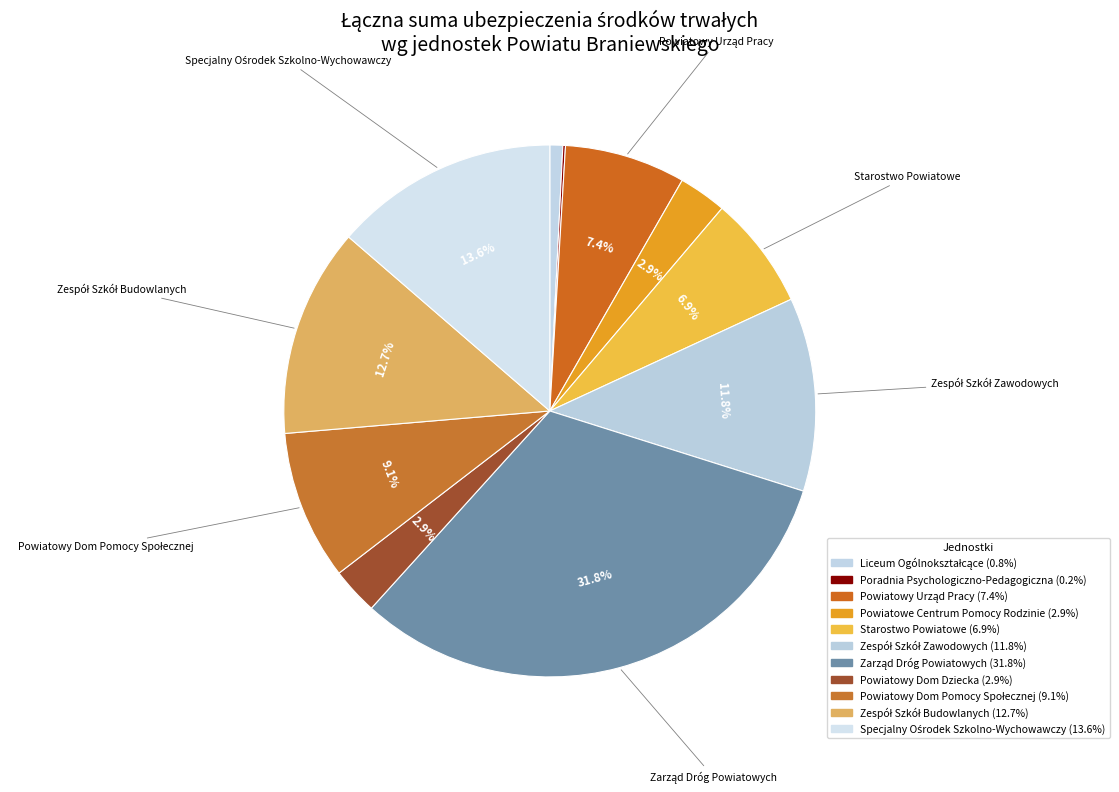

To the nearest percent, what is the difference between the largest and smallest slice percentages?

32%